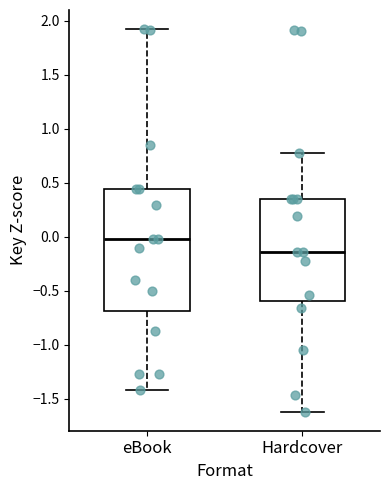

Reading left to right, read every box against the y-axis: the position of its median line, the range the box covers, and the ends of its whiskers. The values are not printed on the chart, so give them approximately, as read against the axis.

eBook: median 0.00, box -0.70 to 0.45, whiskers -1.40 to 1.90
Hardcover: median -0.15, box -0.60 to 0.35, whiskers -1.60 to 0.80